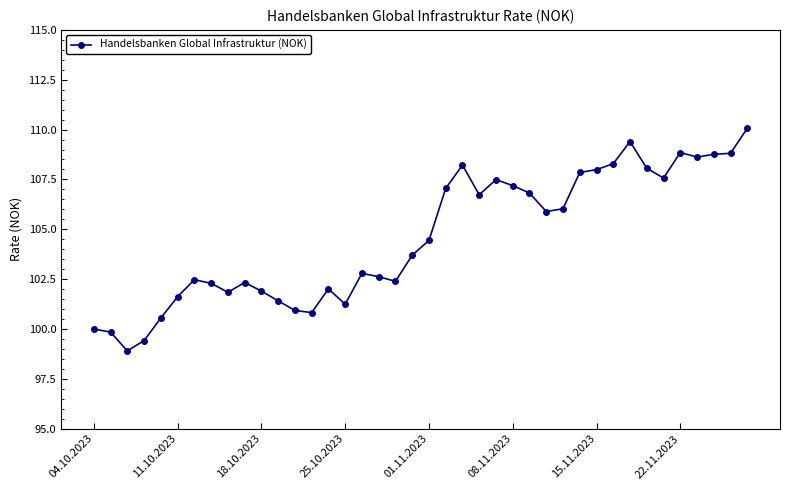

What is the difference between the maximum and minimum values?

11.2